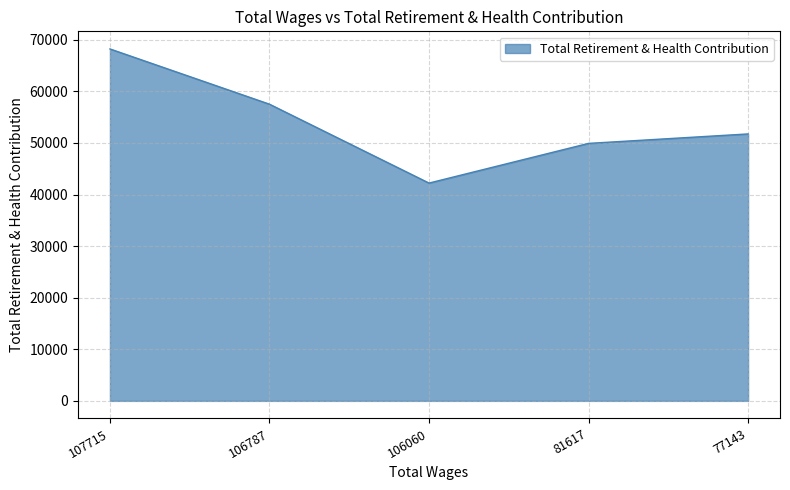

Rank the categories by value from lowest to highest.

106060, 81617, 77143, 106787, 107715